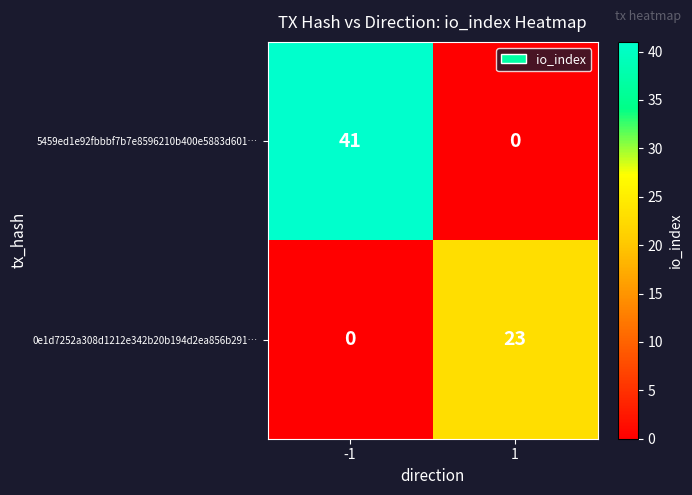

Rank the series by their maximum value, from highest to lowest.

5459ed1e92fbbbf7b7e8596210b400e5883d601…, 0e1d7252a308d1212e342b20b194d2ea856b291…